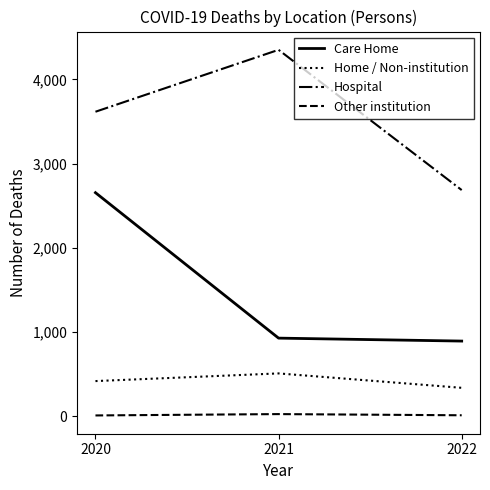

List the series in order of their peak value, lowest first.

Other institution, Home / Non-institution, Care Home, Hospital